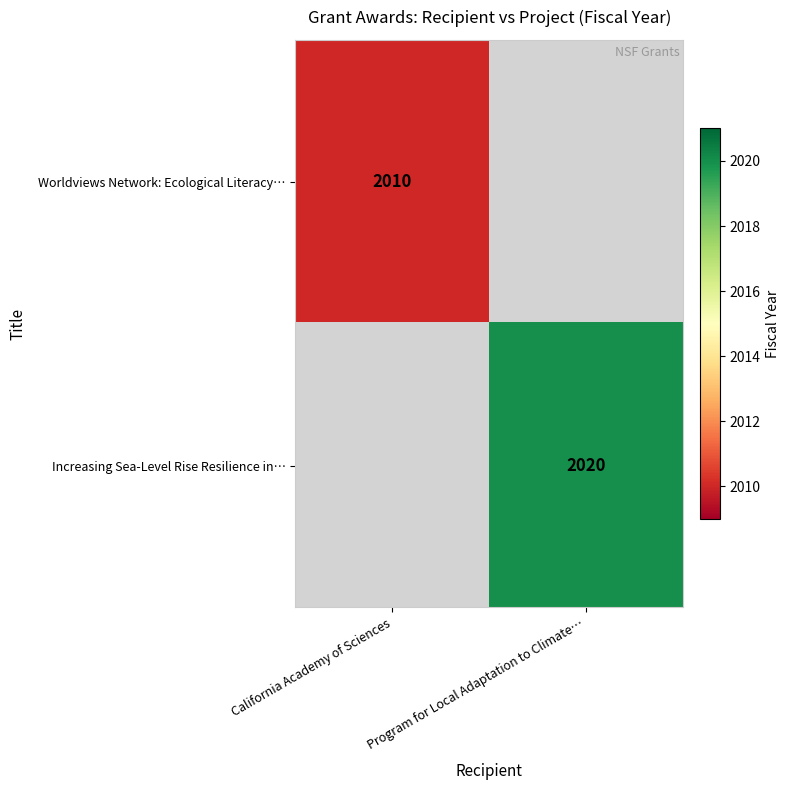

Is it true that Increasing Sea-Level Rise Resilience in… equals 502 at Program for Local Adaptation to Climate…?

False